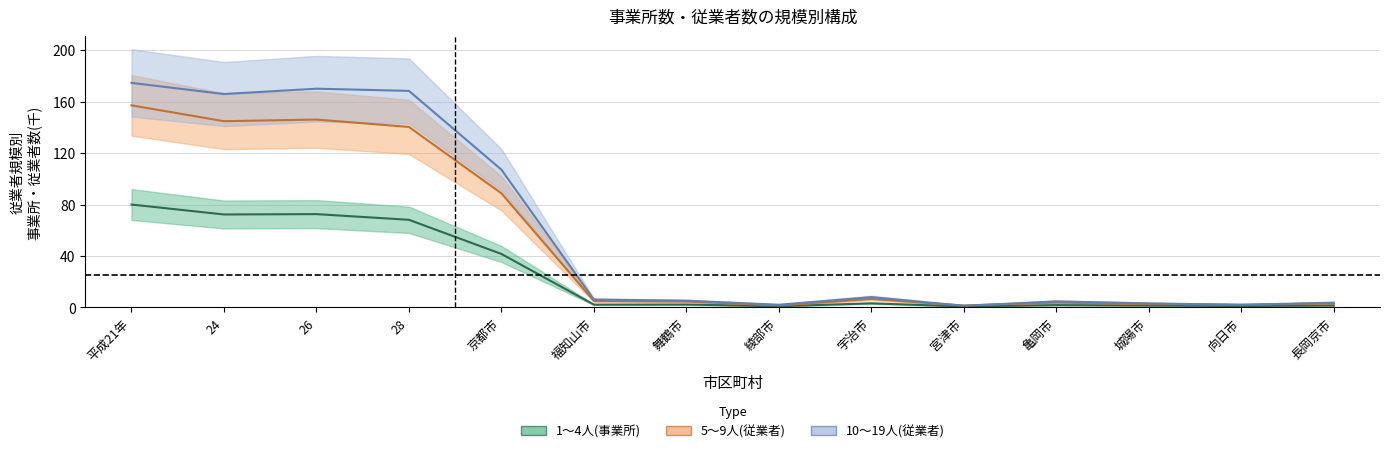

What is the smallest value displayed?

0.8